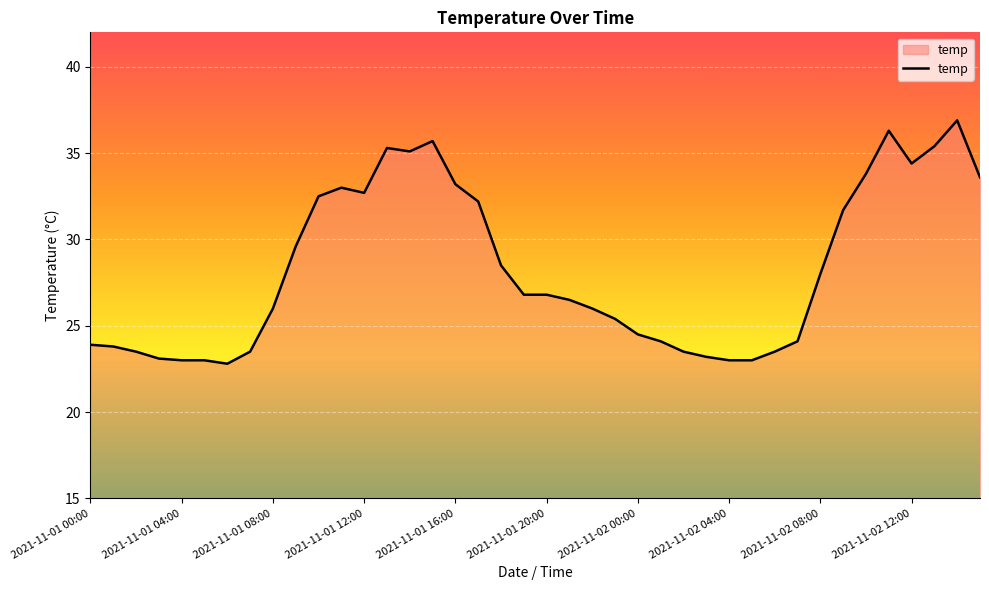

What is the smallest value displayed?

22.8